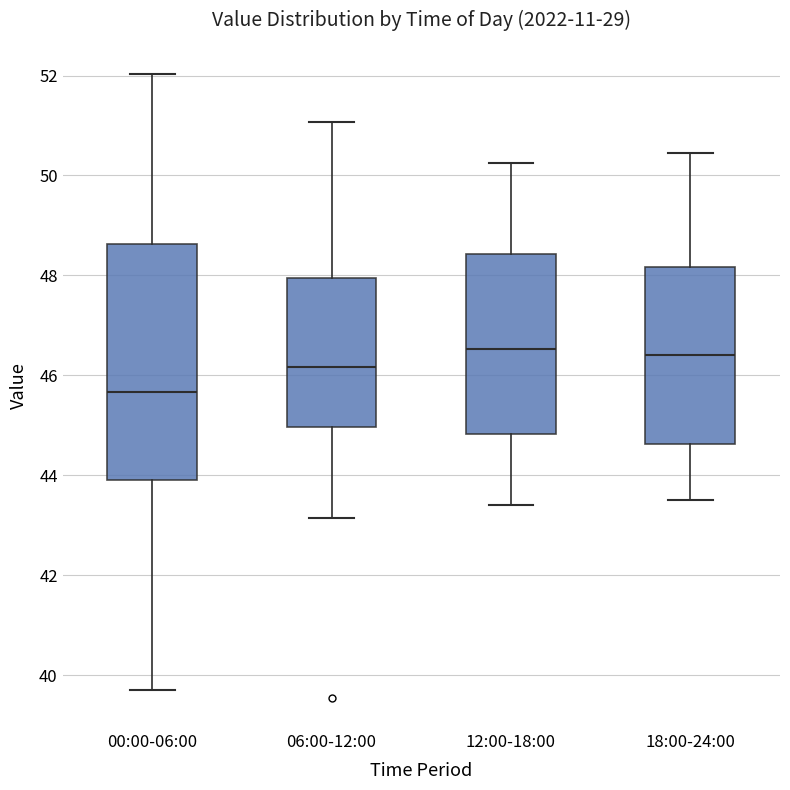

Reading left to right, read every box against the y-axis: the position of its median line, the range the box covers, and the ends of its whiskers. The values are not printed on the chart, so give them approximately, as read against the axis.

00:00-06:00: median 45.6, box 44.0 to 48.6, whiskers 39.8 to 52.0
06:00-12:00: median 46.2, box 45.0 to 48.0, whiskers 43.2 to 51.0
12:00-18:00: median 46.6, box 44.8 to 48.4, whiskers 43.4 to 50.2
18:00-24:00: median 46.4, box 44.6 to 48.2, whiskers 43.6 to 50.4